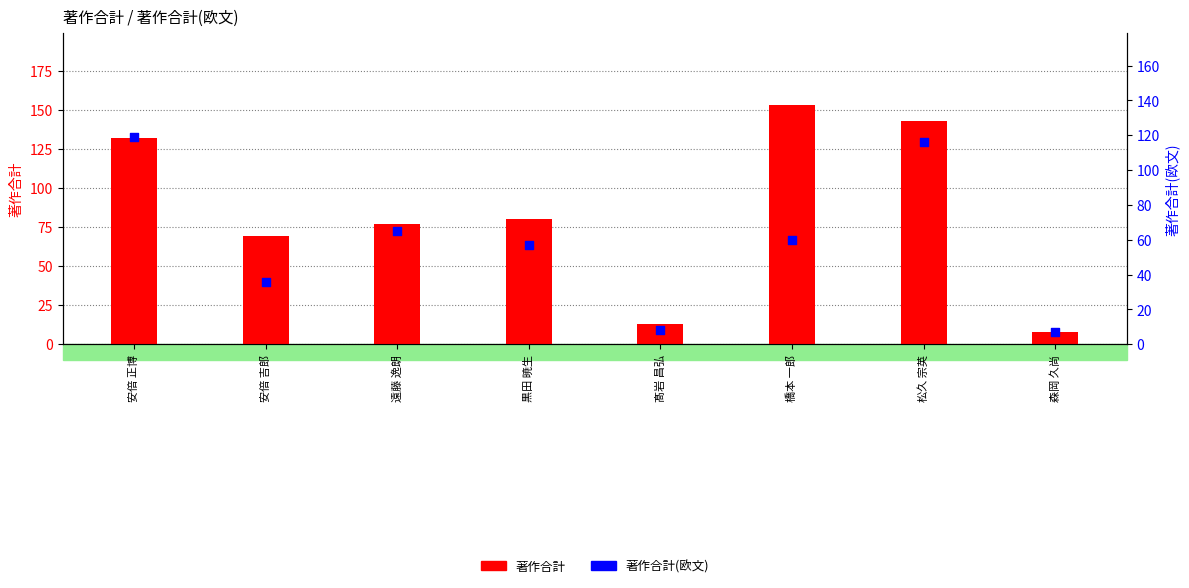

At which category is the sum across all series the highest?

松久 宗英